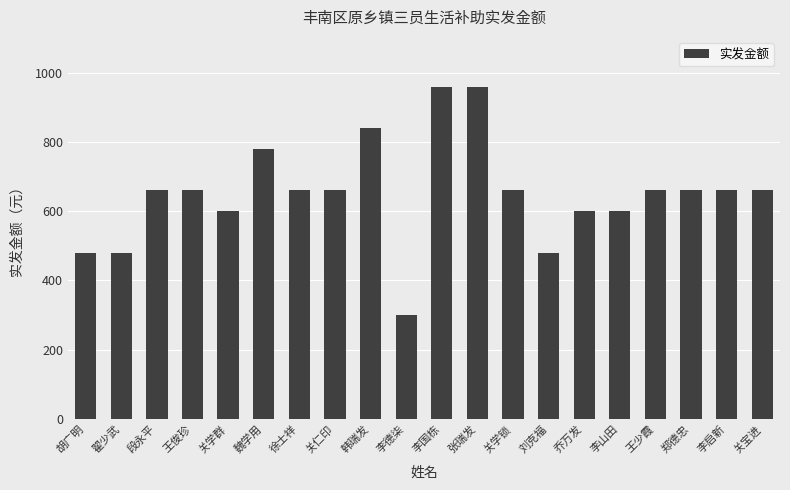

How many categories are shown in the chart?

20